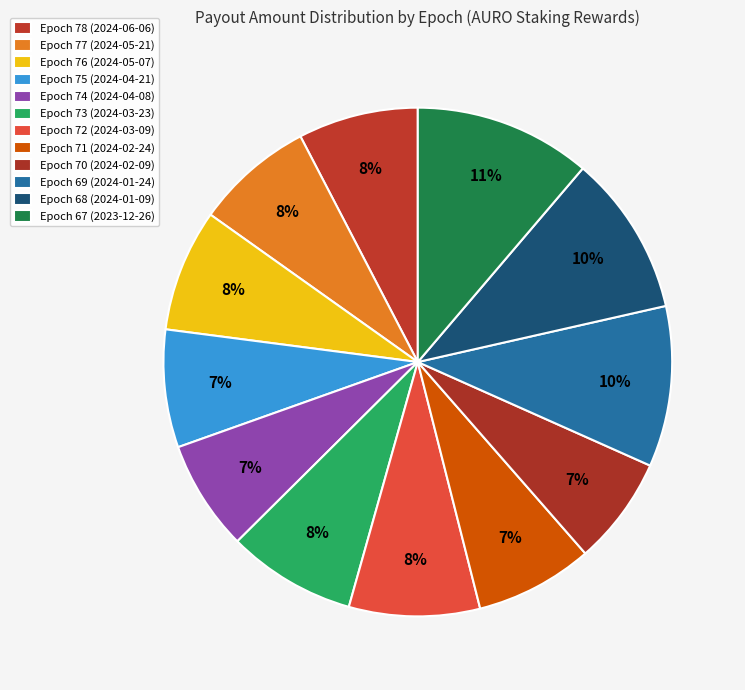

Is there a majority slice in this chart?

No